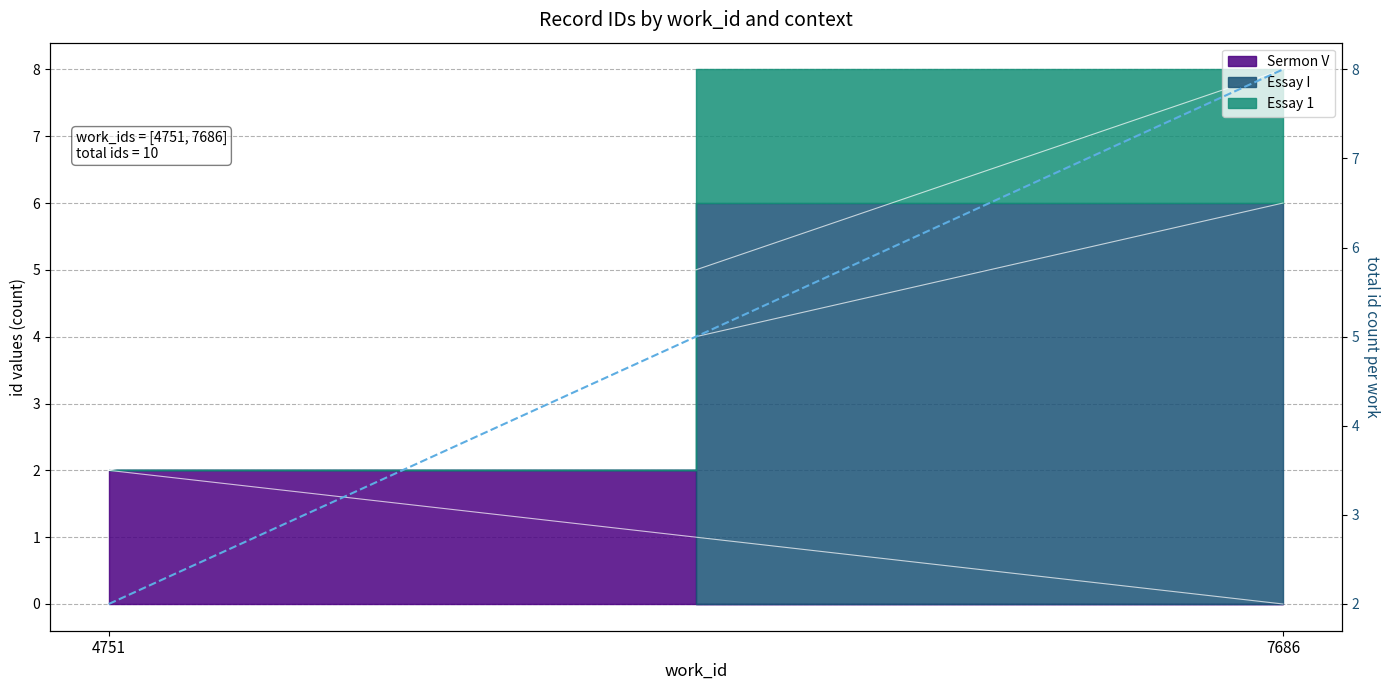

The value at 4751 is 1. True or false?

False